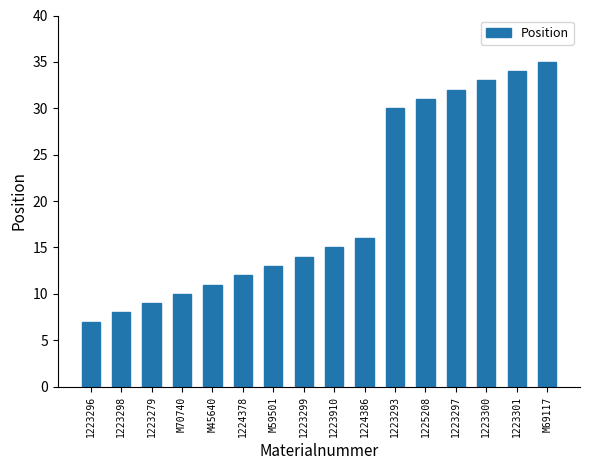

Where is the data nearest to the value 21?

1224386